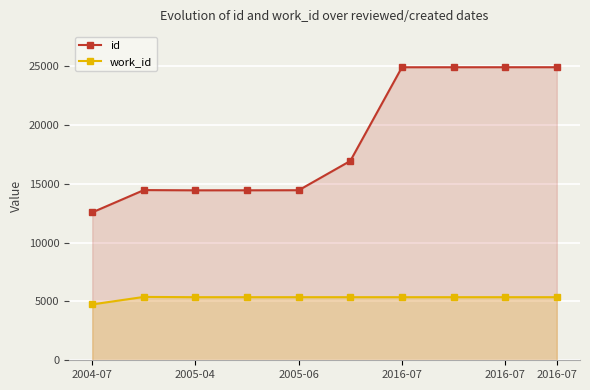

Reading right to left, what are all the values shown in this chart?

id: 24929	24928	24927	24926	16958	14465	14458	14457	14477	12580
work_id: 5366	5366	5366	5366	5366	5366	5366	5366	5390	4753